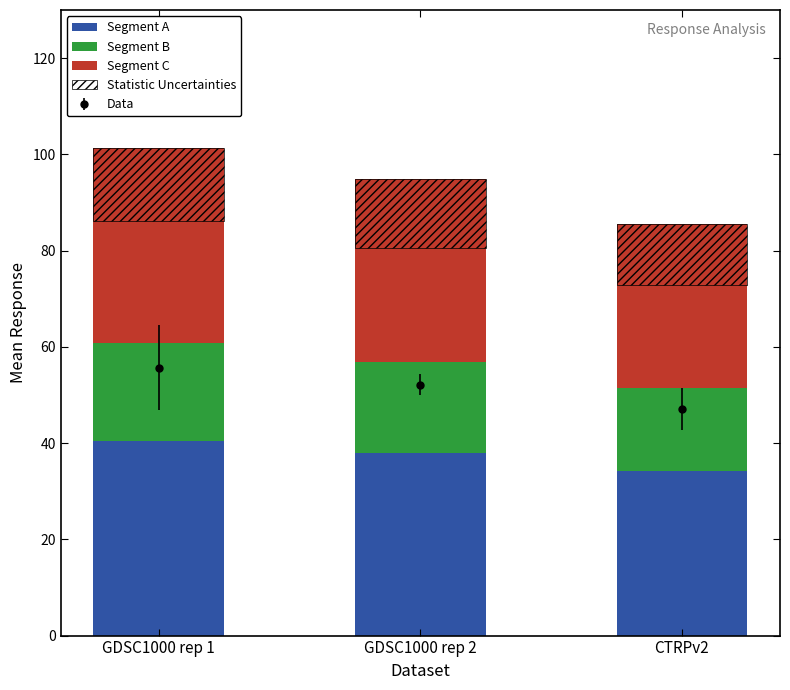

What is the sum of all Segment B values?

56.3